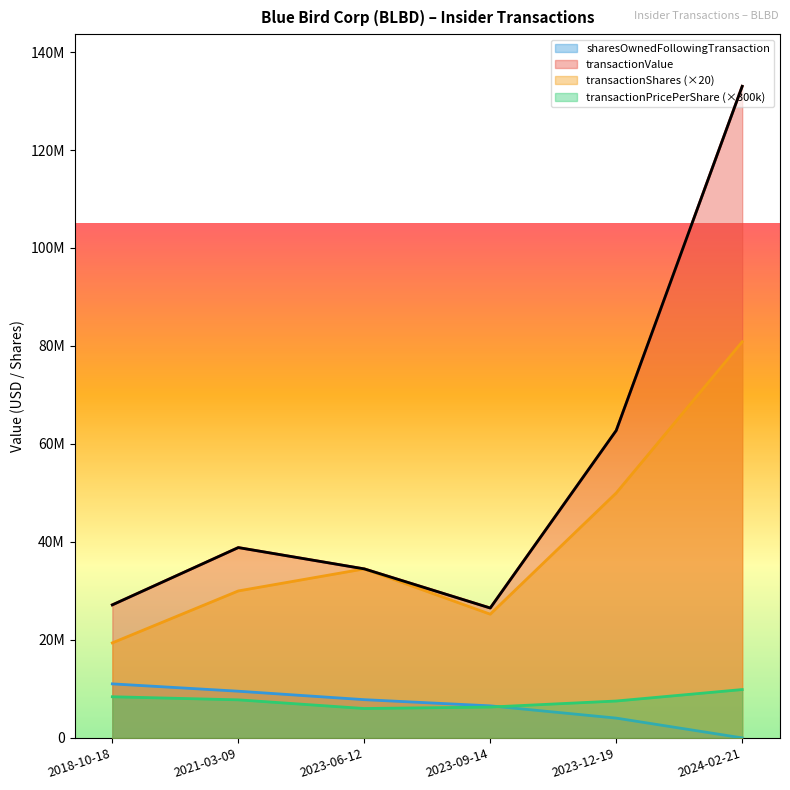

The transactionPricePerShare series shows 6000000 at 2023-06-12. True or false?

True